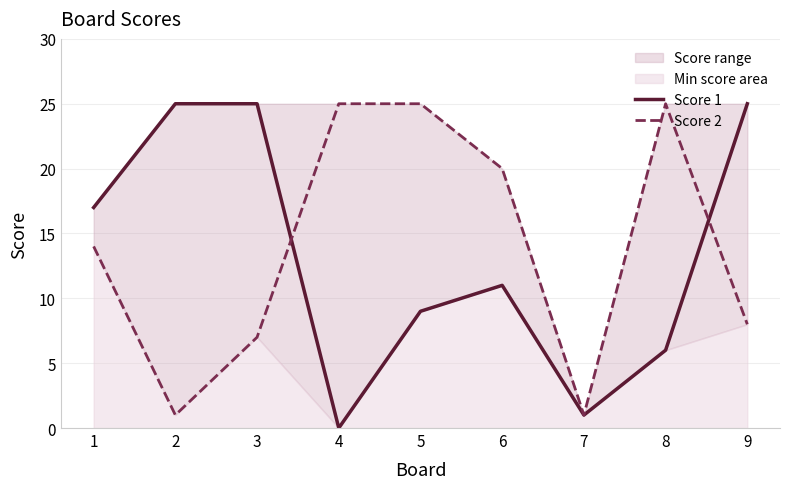

List the labels in order of Score 1 value, smallest first.

4, 7, 8, 5, 6, 1, 2, 3, 9